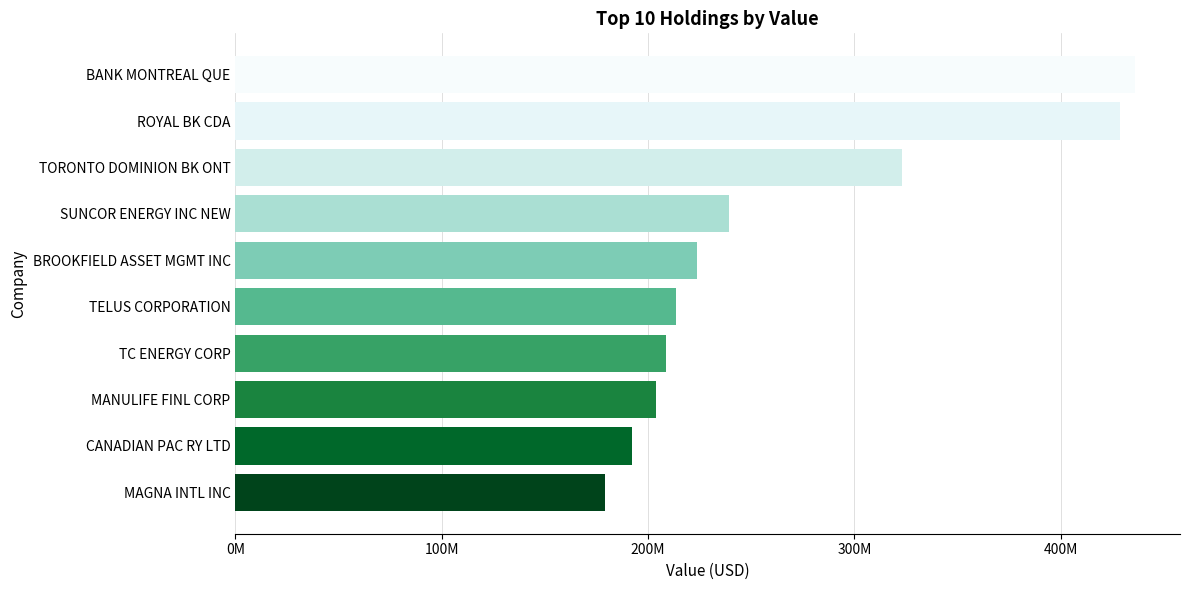

Where is the data nearest to the value 307614500?

TORONTO DOMINION BK ONT